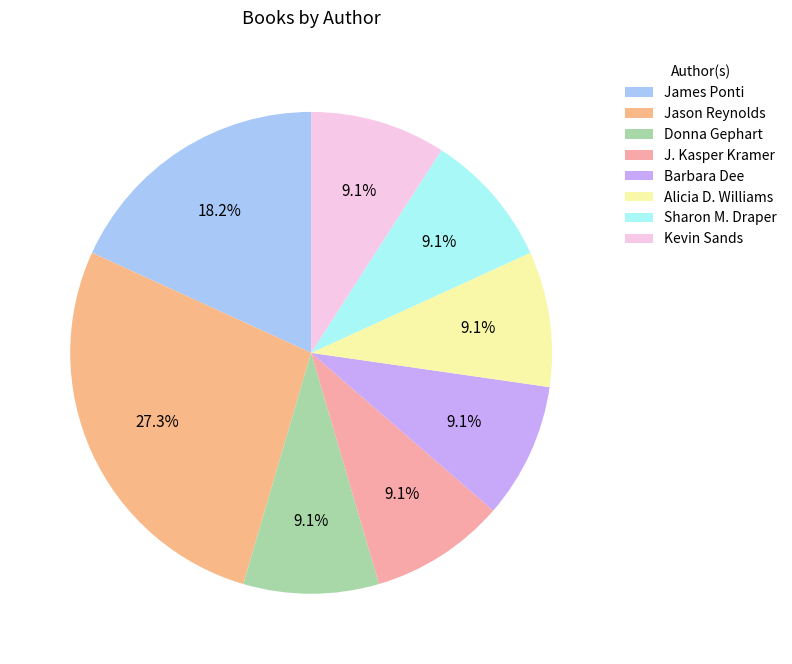

What is the total percentage of J. Kasper Kramer and Sharon M. Draper?

18.2%